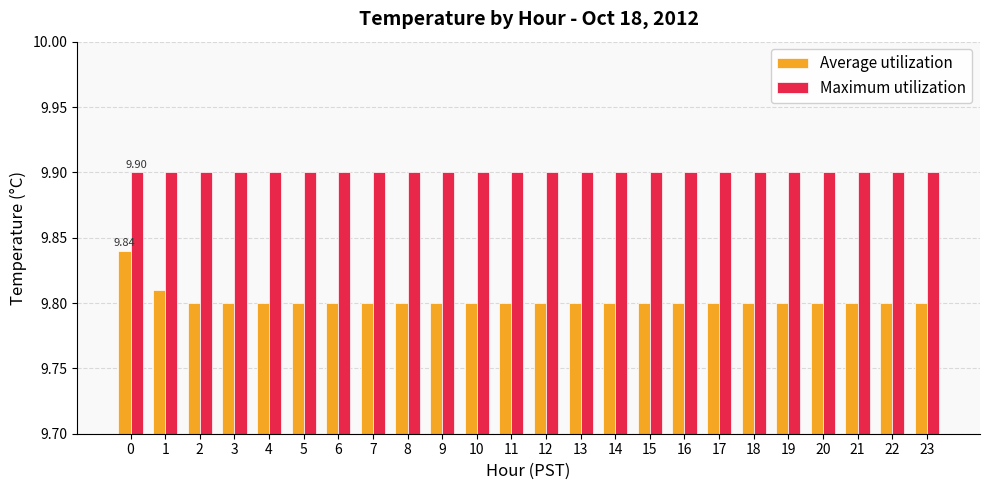

True or false: Maximum utilization has a value of 6.3 at 16.

False